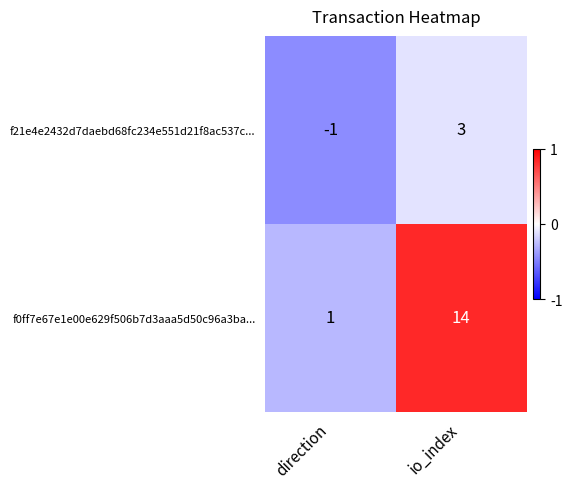

True or false: f0ff7e67e1e00e629f506b7d3aaa5d50c96a3ba... has a value of 14 at io_index.

True